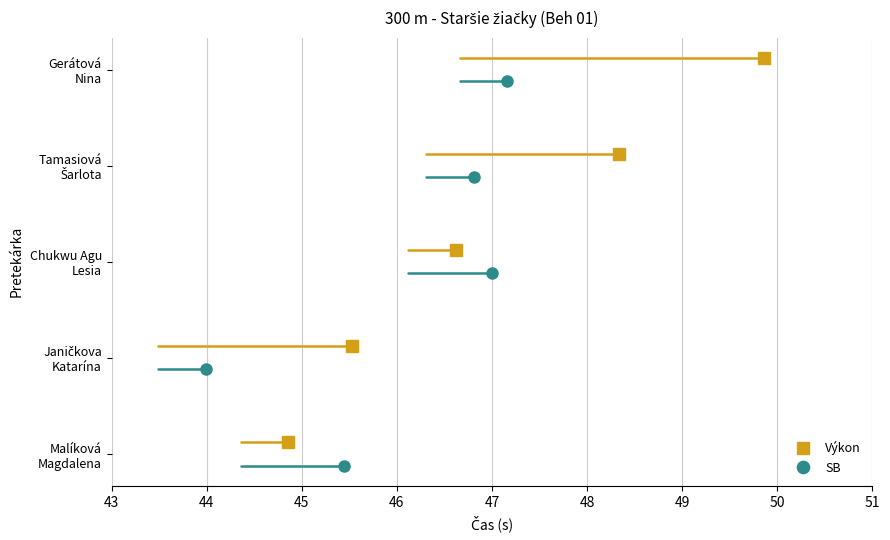

Between which two adjacent categories do SB and Výkon first intersect?

Malíková
Magdalena and Janičkova
Katarína